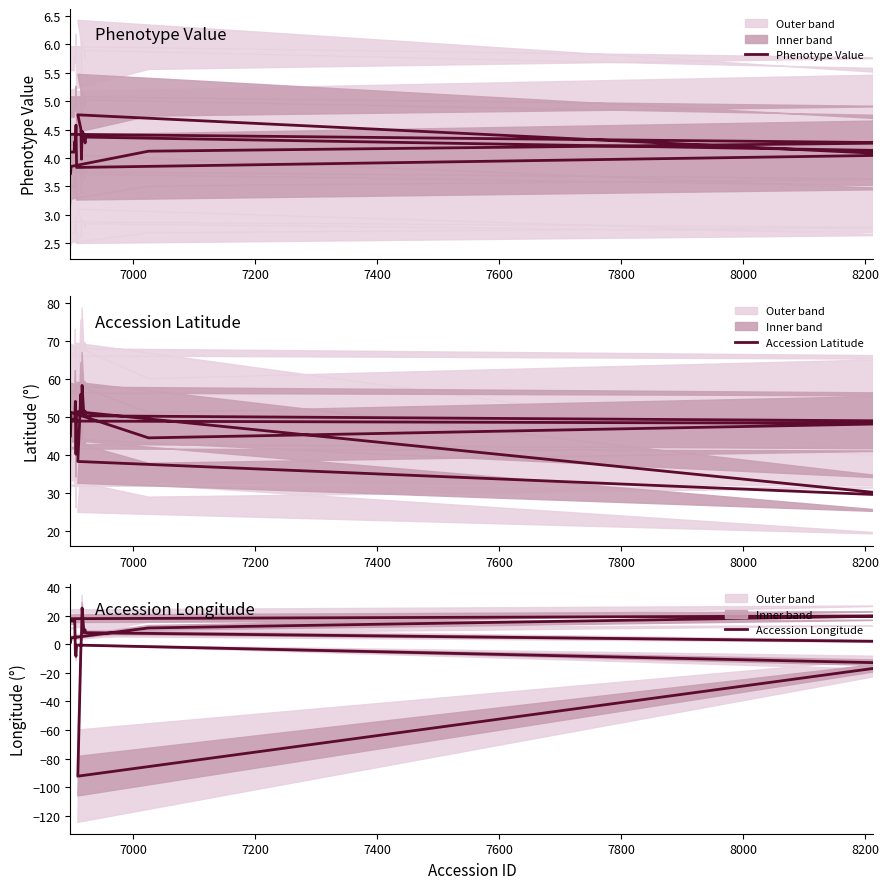

How many data points in Phenotype Value are less than 4?

4